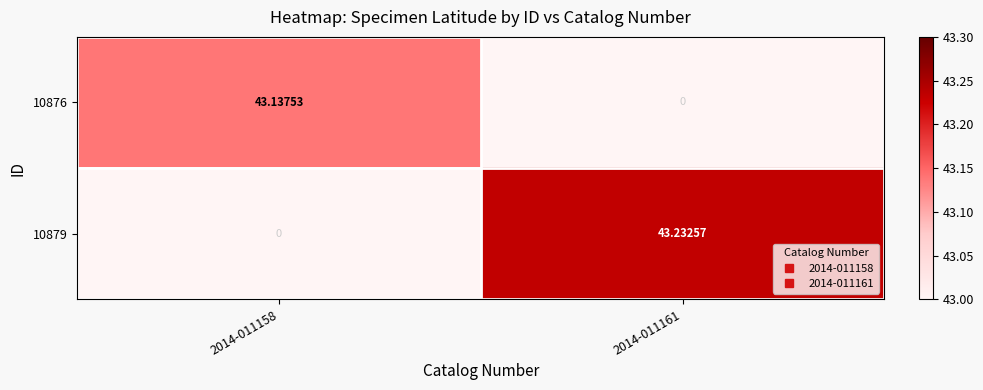

Which series has the largest total across all categories?

10879